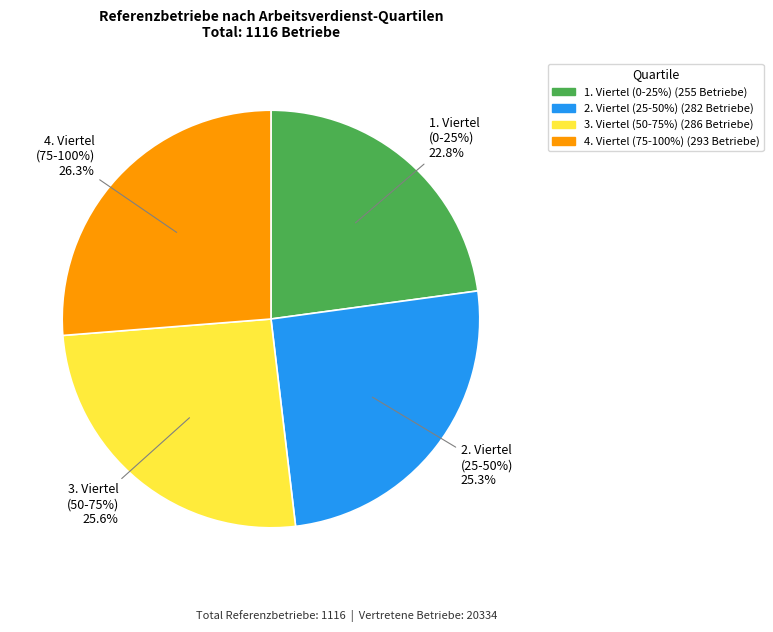

Combined, what portion of the pie is 2. Viertel (25-50%) and 4. Viertel (75-100%)?

51.5%